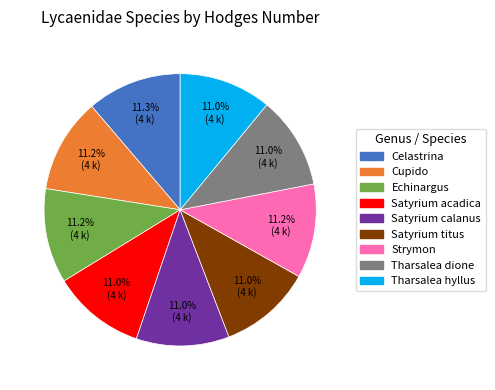

What is the ratio of the value at Tharsalea hyllus to the value at Echinargus?

1.0